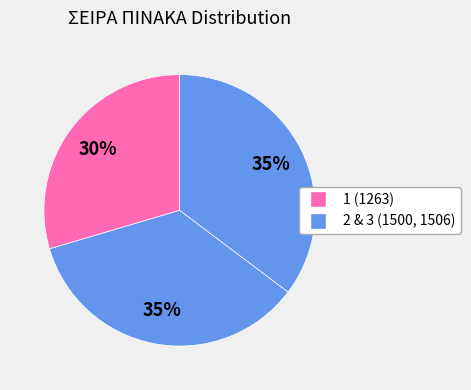

Which category has the biggest portion of the pie?

3